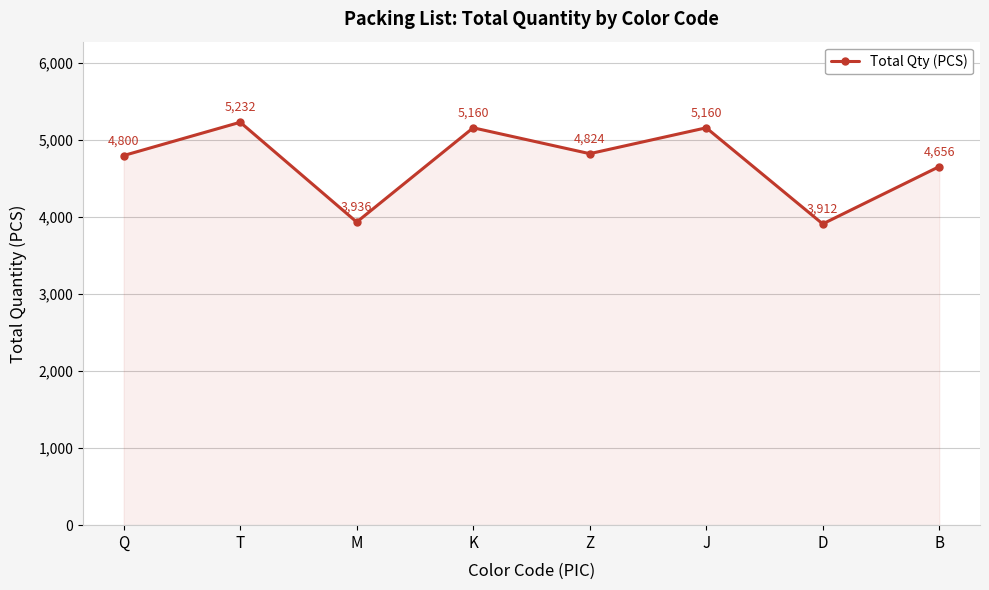

What is the change in value from Z to J?

+336